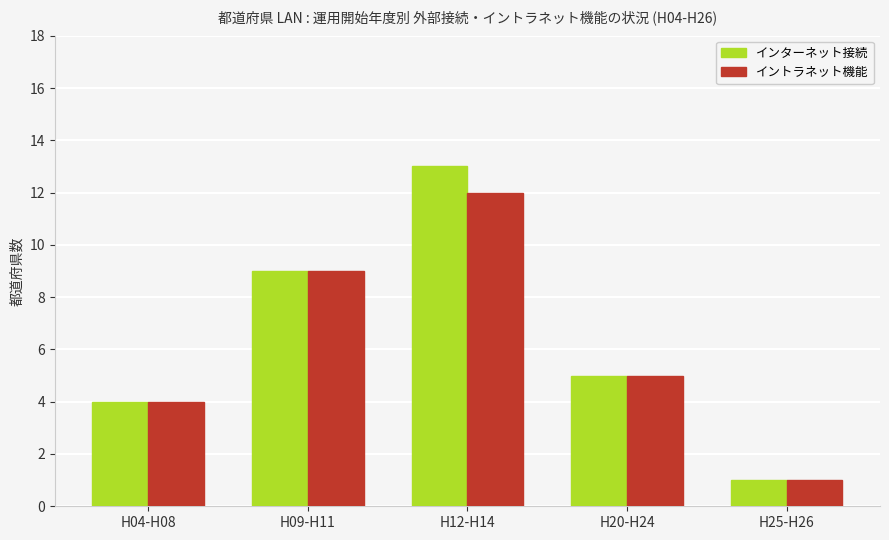

What is the label of the 1st bar from the right?

H25-H26